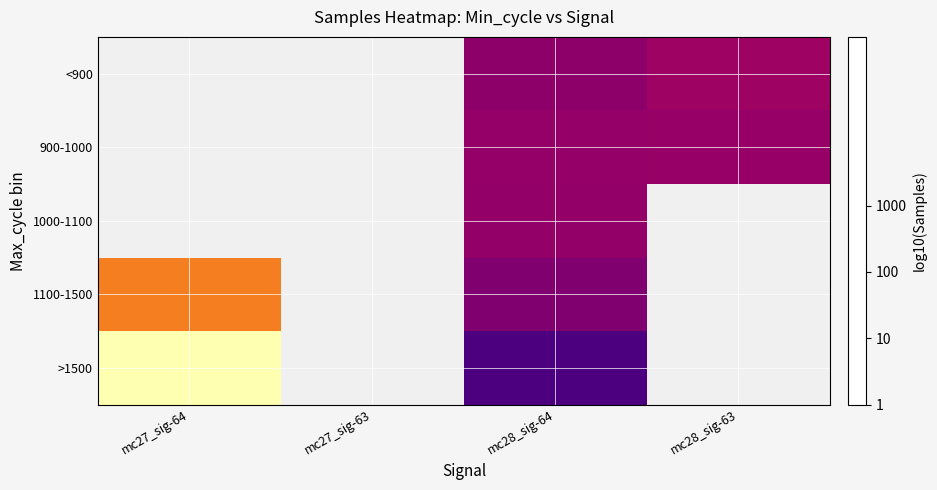

At which category is the sum across all series the highest?

mc28_sig-64